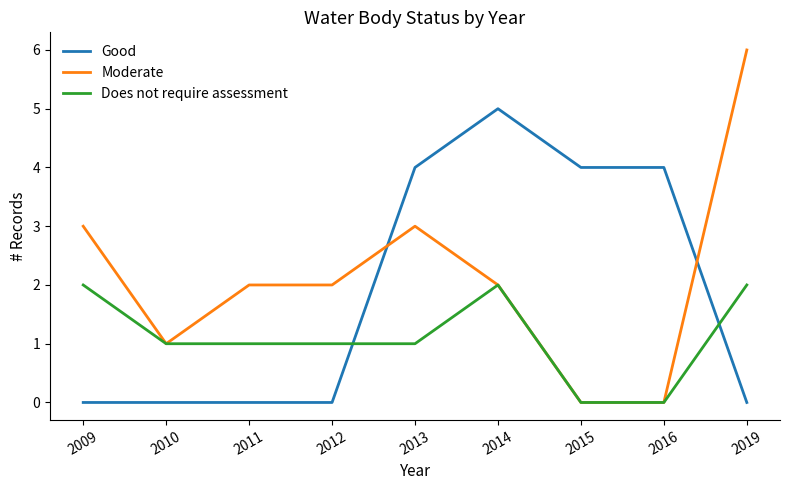

At which category is the sum across all series the highest?

2014